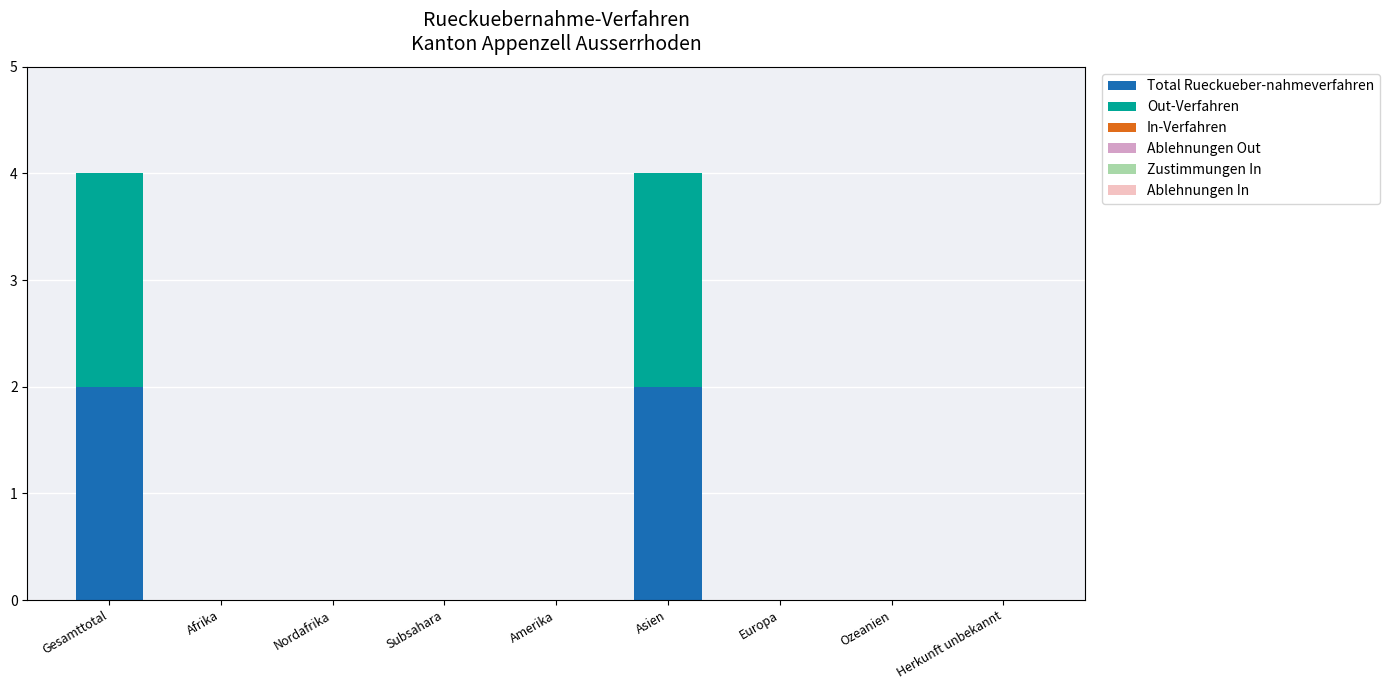

Reading left to right, what are the values for Total Rueckueber-nahmeverfahren?

Gesamttotal=2	Afrika=0	Nordafrika=0	Subsahara=0	Amerika=0	Asien=2	Europa=0	Ozeanien=0	Herkunft unbekannt=0